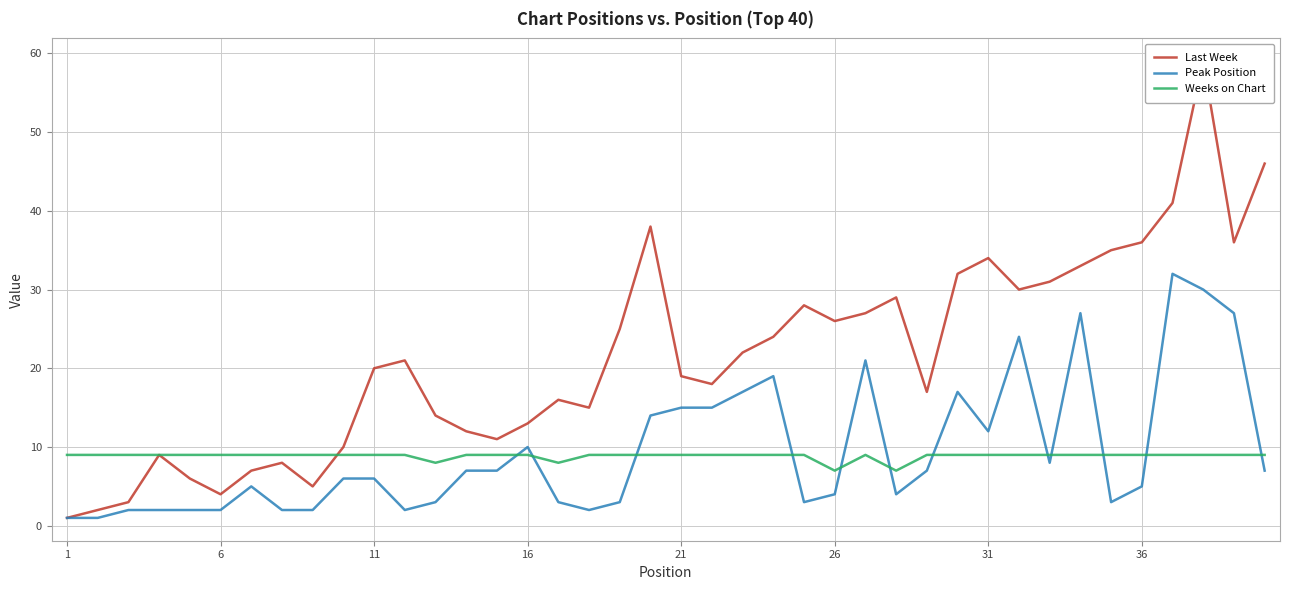

Reading left to right, extract all data points from this chart.

Last Week: 1	2	3	9	6	4	7	8	5	10	20	21	14	12	11	13	16	15	25	38	19	18	22	24	28	26	27	29	17	32	34	30	31	33	35	36	41	59	36	46
Peak Position: 1	1	2	2	2	2	5	2	2	6	6	2	3	7	7	10	3	2	3	14	15	15	17	19	3	4	21	4	7	17	12	24	8	27	3	5	32	30	27	7
Weeks on Chart: 9	9	9	9	9	9	9	9	9	9	9	9	8	9	9	9	8	9	9	9	9	9	9	9	9	7	9	7	9	9	9	9	9	9	9	9	9	9	9	9